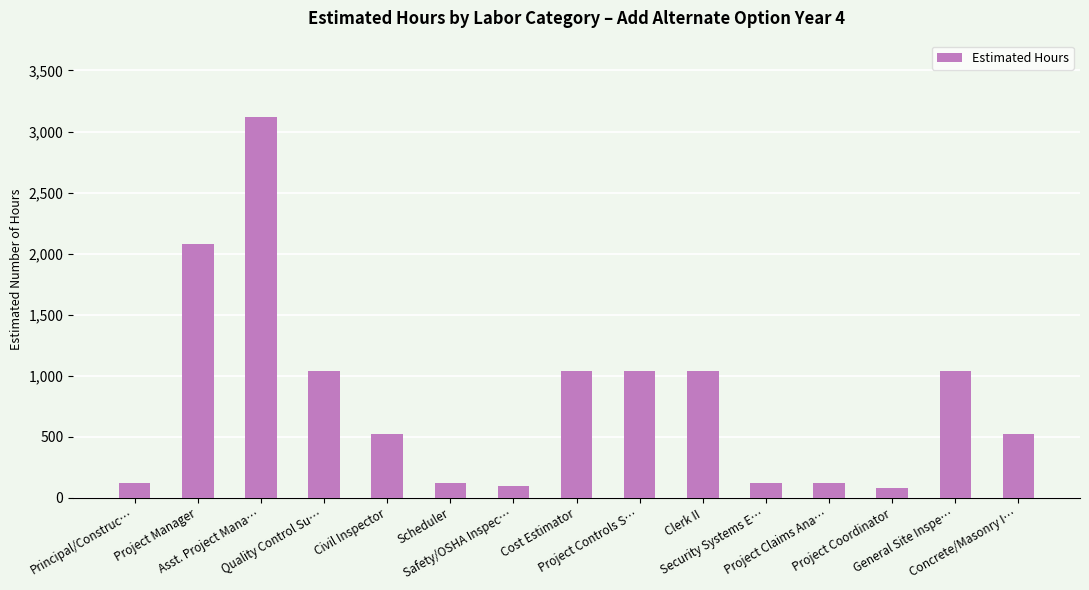

Reading left to right, extract all data points from this chart.

120	2080	3120	1040	520	120	96	1040	1040	1040	120	120	80	1040	520